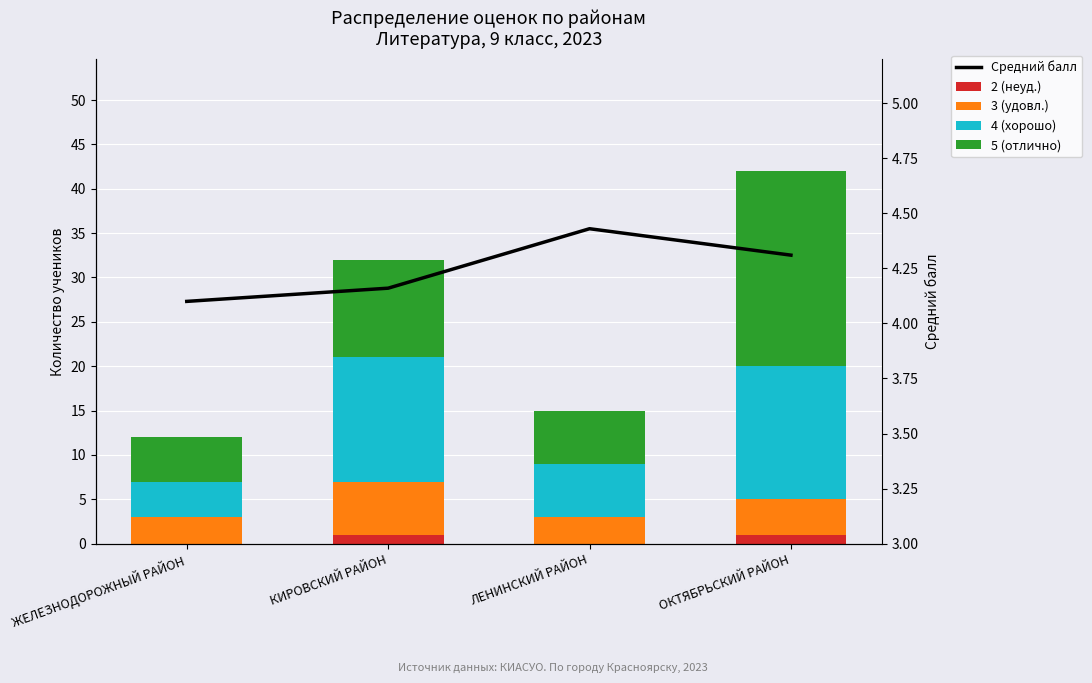

Is it true that 5 (отлично) equals 17.6 at КИРОВСКИЙ РАЙОН?

False